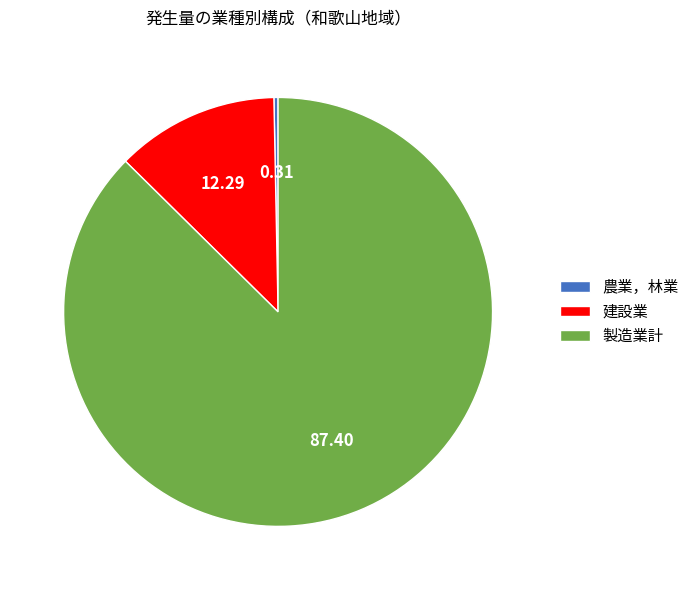

Rank the categories by value from lowest to highest.

農業，林業, 建設業, 製造業計